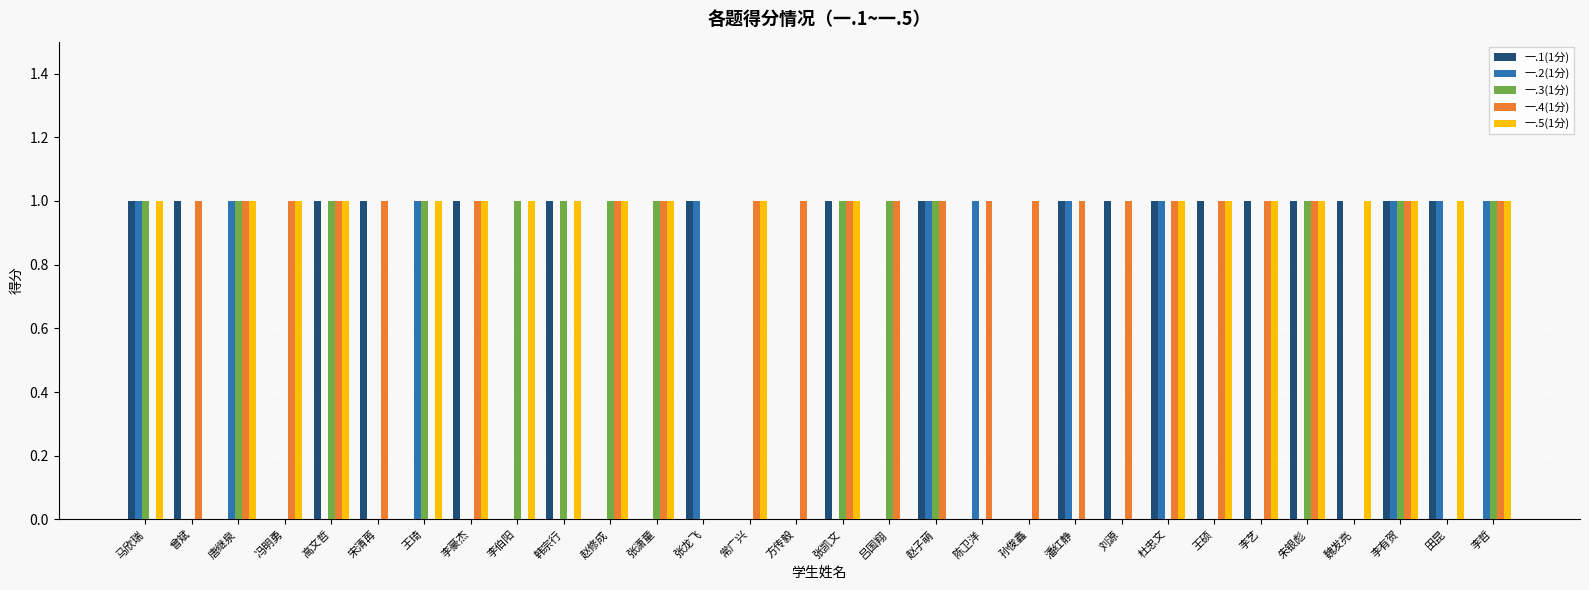

The 一.5(1分) series shows 2 at 韩宗行. True or false?

False